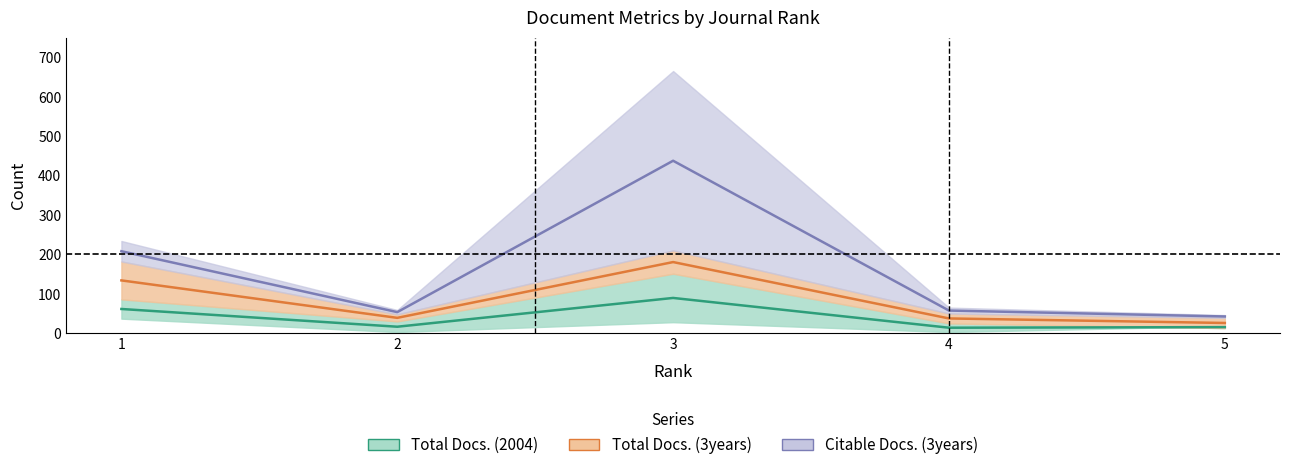

At which category does Total Docs. (3years) reach its first local peak?

3